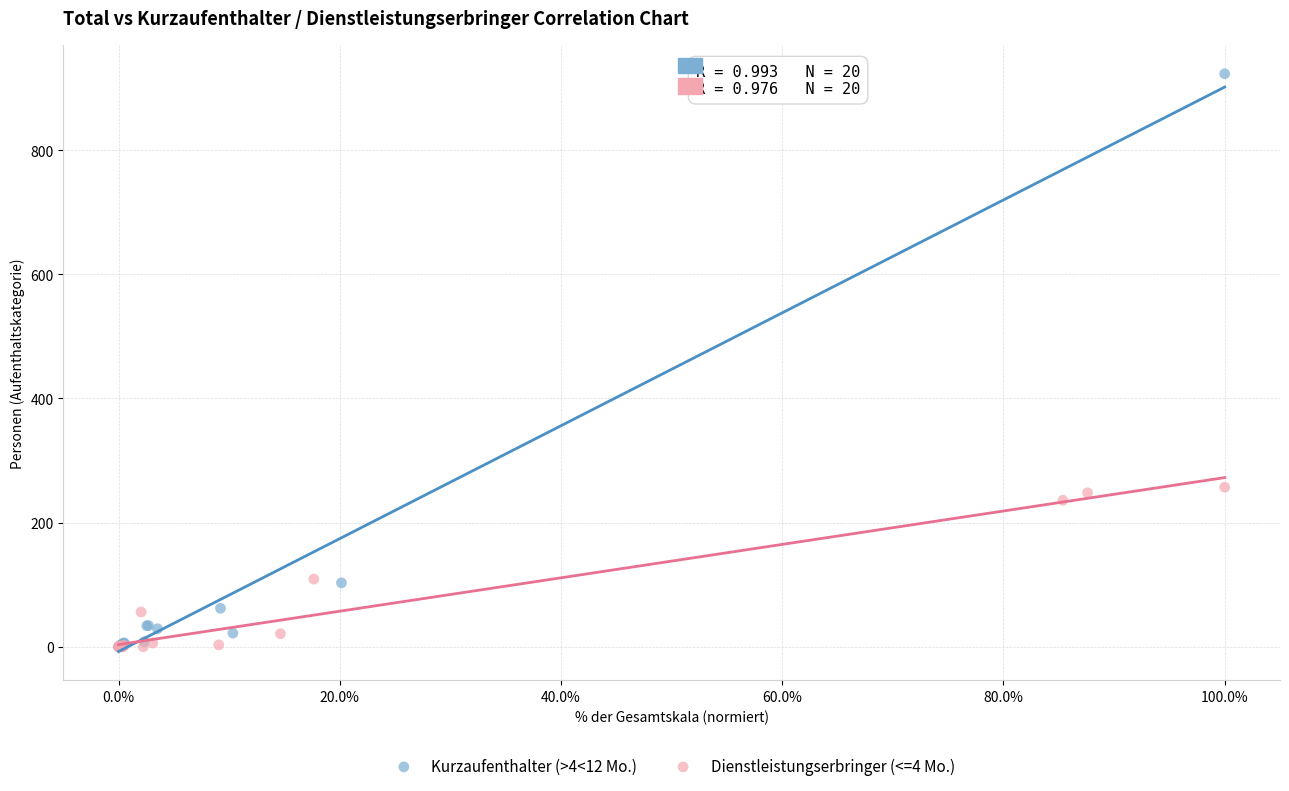

Which series reaches the maximum Y coordinate?

Kurzaufenthalter (>4<12 Mo.)